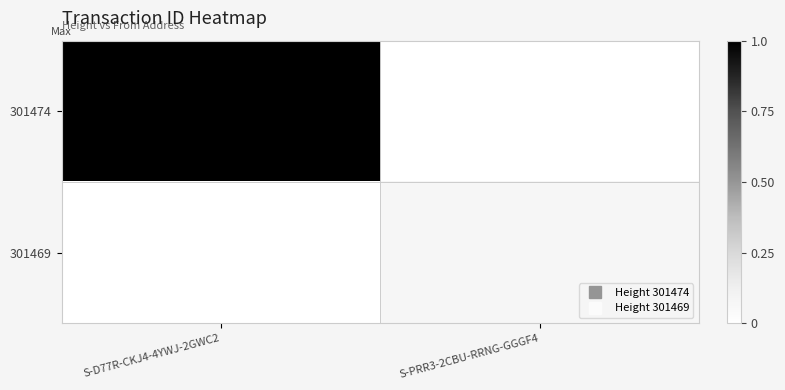

What is the greatest value displayed?

1.0